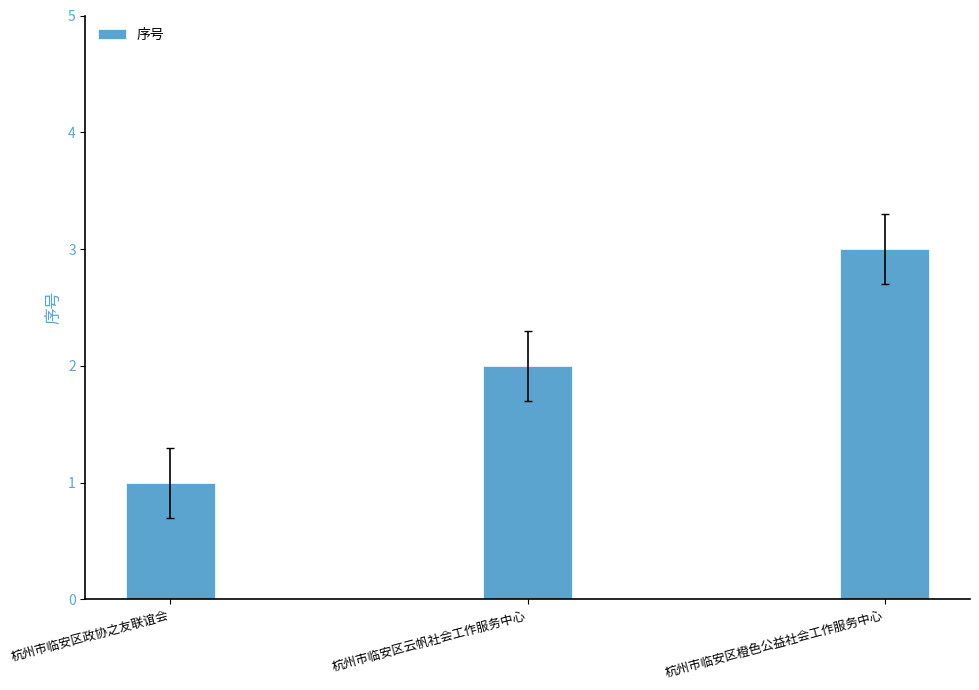

What is the average value?

2